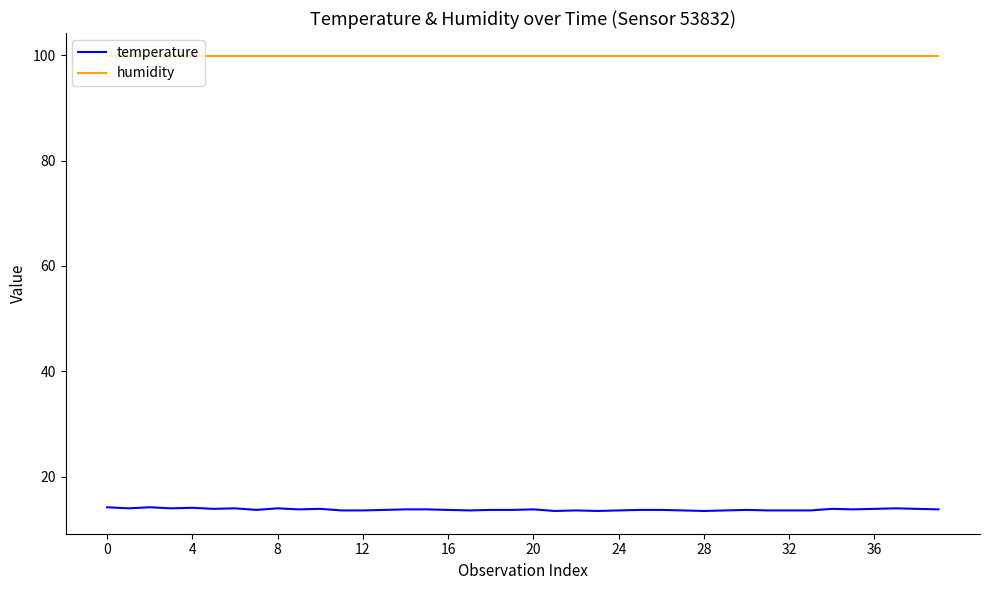

Rank the series by their maximum value, from highest to lowest.

humidity, temperature